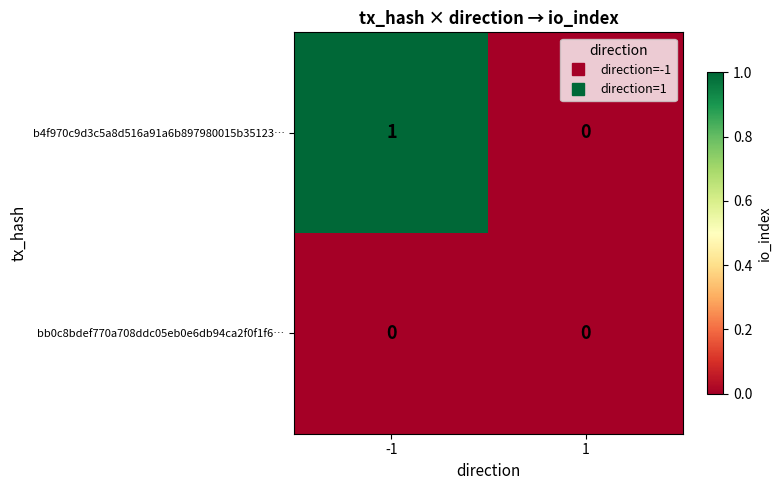

The b4f970c9d3c5a8d516a91a6b897980015b35123… series shows 1 at -1. True or false?

True